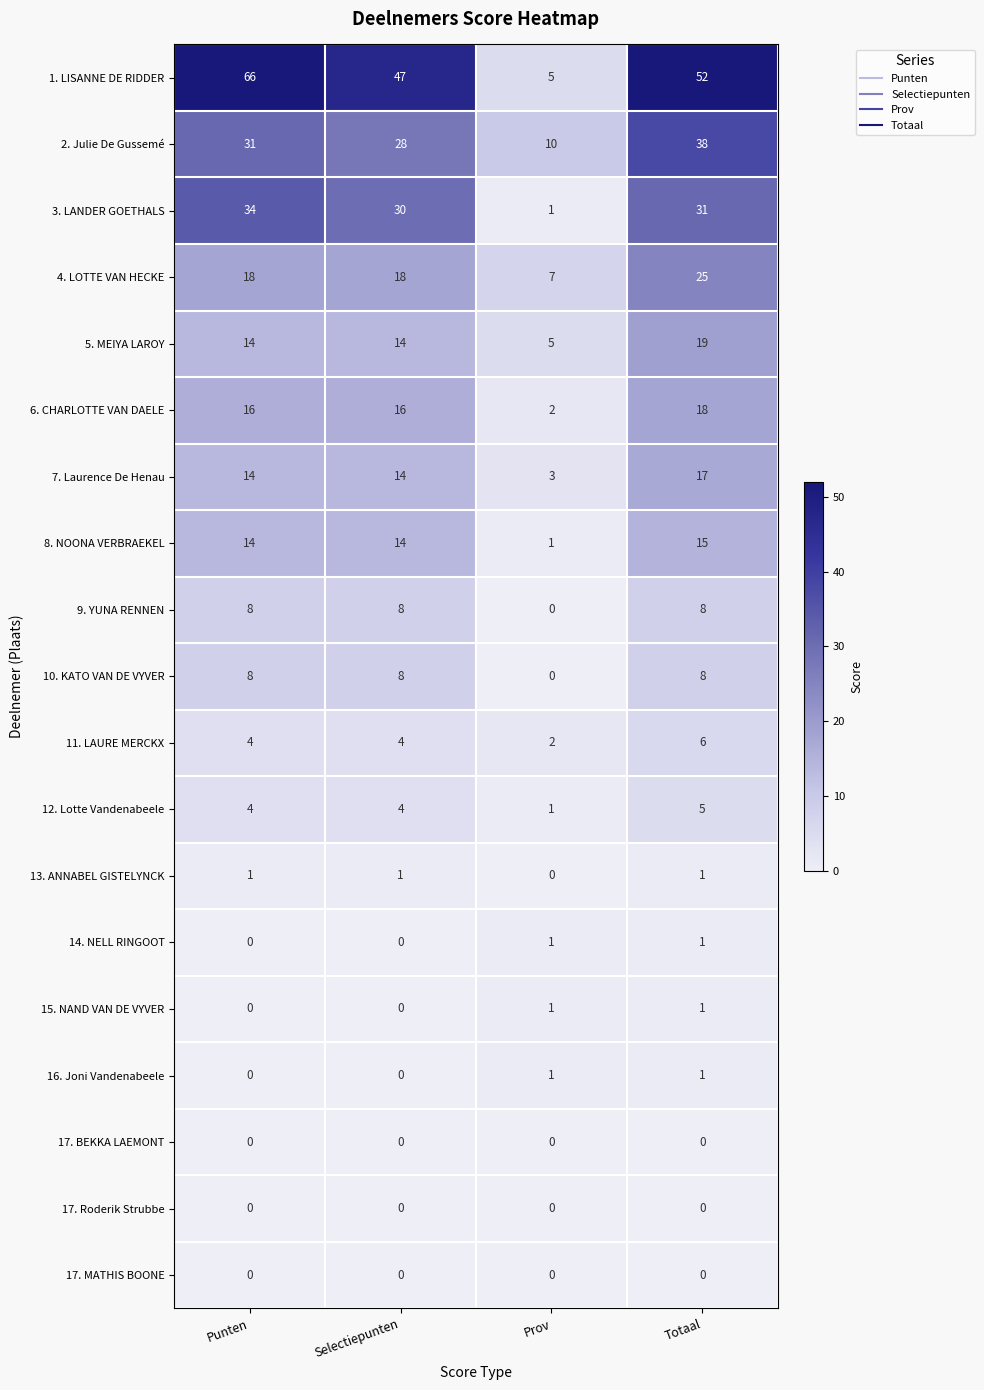

True or false: 10. KATO VAN DE VYVER has a value of -4 at Prov.

False